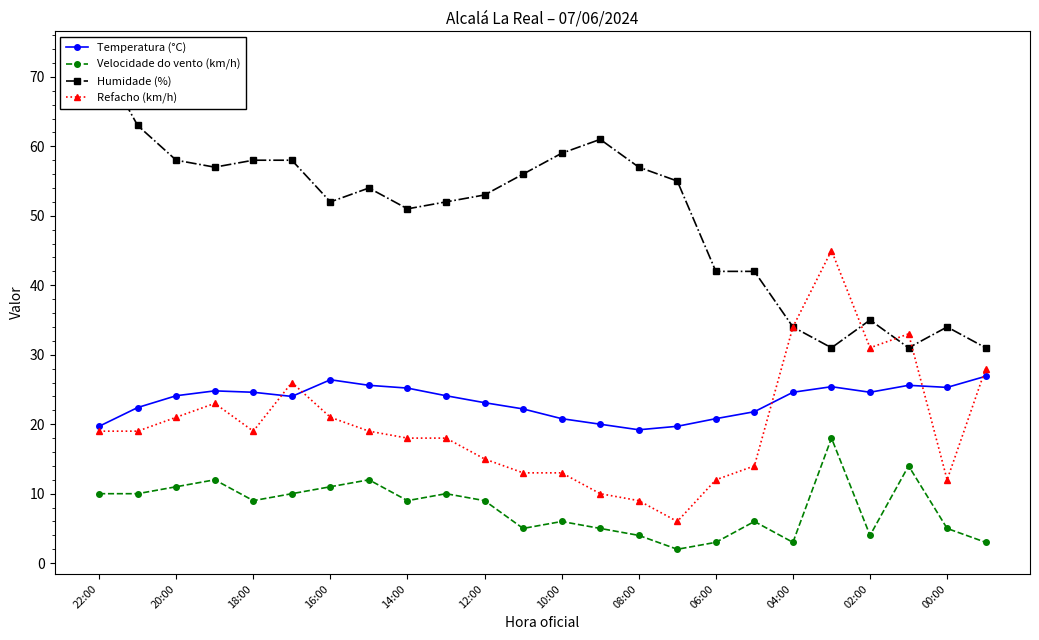

What is the difference between the maximum and minimum values in the Refacho (km/h) series?

39.0